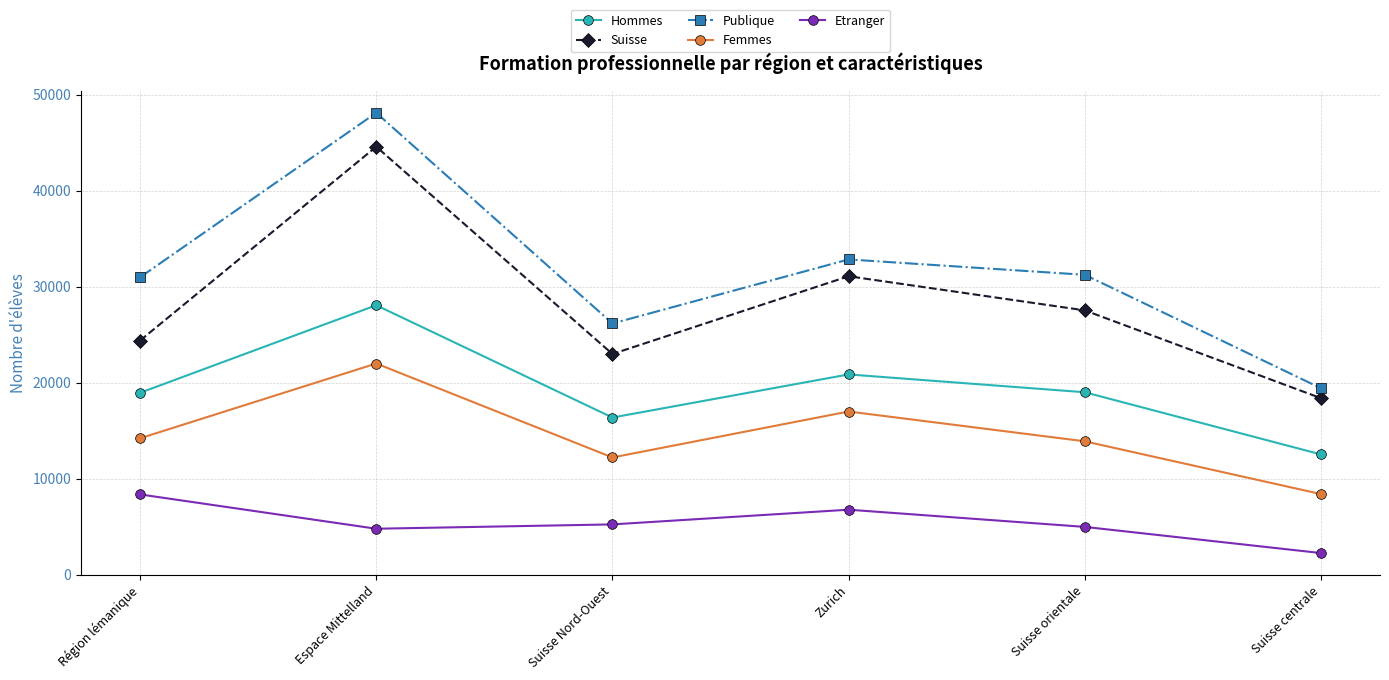

True or false: Femmes has a value of 4624 at Suisse orientale.

False